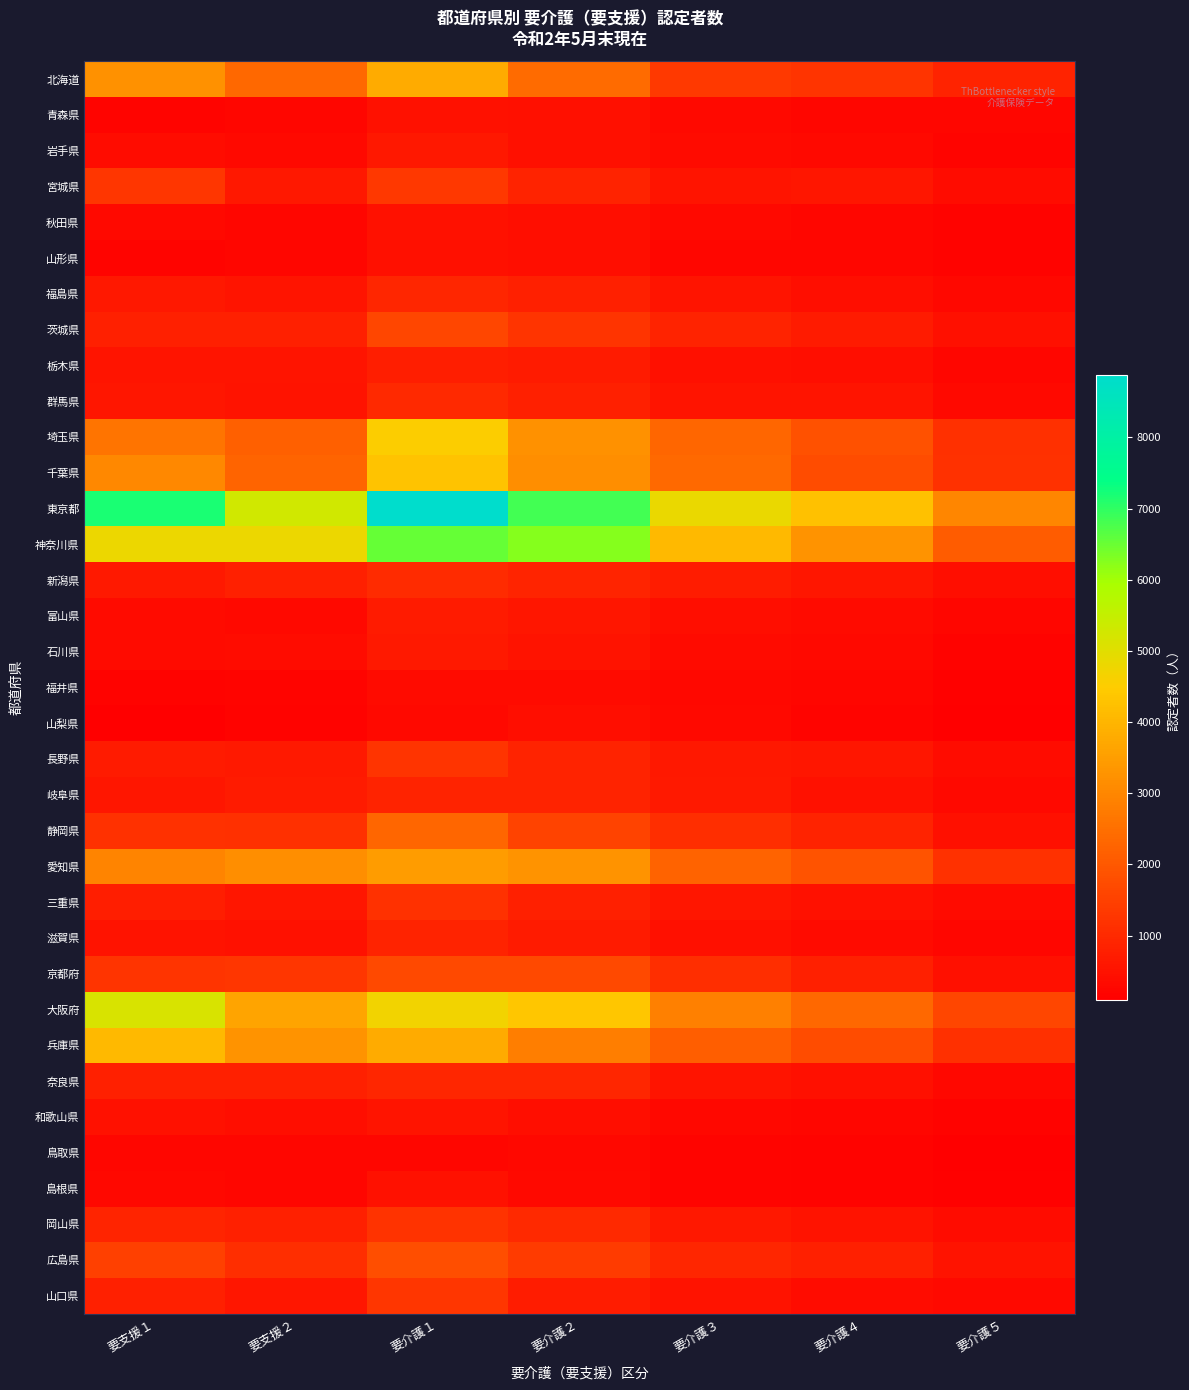

Reading right to left, transcribe all the data shown in this chart.

北海道: 要介護５=854	要介護４=1245	要介護３=1335	要介護２=2409	要介護１=3772	要支援２=2325	要支援１=3236
青森県: 要介護５=229	要介護４=248	要介護３=296	要介護２=435	要介護１=467	要支援２=234	要支援１=211
岩手県: 要介護５=226	要介護４=319	要介護３=355	要介護２=466	要介護１=627	要支援２=316	要支援１=375
宮城県: 要介護５=388	要介護４=597	要介護３=558	要介護２=856	要介護１=1309	要支援２=612	要支援１=1290
秋田県: 要介護５=165	要介護４=228	要介護３=298	要介護２=411	要介護１=498	要支援２=239	要支援１=329
山形県: 要介護５=158	要介護４=244	要介護３=251	要介護２=407	要介護１=451	要支援２=238	要支援１=218
福島県: 要介護５=287	要介護４=417	要介護３=556	要介護２=779	要介護１=914	要支援２=541	要支援１=617
茨城県: 要介護５=462	要介護４=686	要介護３=874	要介護２=1256	要介護１=1628	要支援２=776	要支援１=790
栃木県: 要介護５=237	要介護４=406	要介護３=446	要介護２=680	要介護１=763	要支援２=554	要支援１=543
群馬県: 要介護５=319	要介護４=547	要介護３=549	要介護２=776	要介護１=991	要支援２=528	要支援１=598
埼玉県: 要介護５=1131	要介護４=1853	要介護３=2287	要介護２=3248	要介護１=4528	要支援２=2165	要支援１=2627
千葉県: 要介護５=1169	要介護４=1771	要介護３=2370	要介護２=3156	要介護１=4296	要支援２=2286	要支援１=3023
東京都: 要介護５=2988	要介護４=4265	要介護３=4833	要介護２=6841	要介護１=8880	要支援２=5297	要支援１=7190
神奈川県: 要介護５=2108	要介護４=3273	要介護３=4089	要介護２=6250	要介護１=6524	要支援２=4801	要支援１=4795
新潟県: 要介護５=414	要介護４=582	要介護３=741	要介護２=912	要介護１=1031	要支援２=791	要支援１=652
富山県: 要介護５=228	要介護４=348	要介護３=423	要介護２=579	要介護１=684	要支援２=302	要支援１=339
石川県: 要介護５=187	要介護４=303	要介護３=363	要介護２=514	要介護１=640	要支援２=398	要支援１=348
福井県: 要介護５=129	要介護４=236	要介護３=266	要介護２=362	要介護１=354	要支援２=206	要支援１=171
山梨県: 要介護５=118	要介護４=211	要介護３=308	要介護２=406	要介護１=315	要支援２=161	要支援１=89
長野県: 要介護５=395	要介護４=592	要介護３=637	要介護２=872	要介護１=1242	要支援２=655	要支援１=677
岐阜県: 要介護５=299	要介護４=477	要介護３=662	要介護２=859	要介護１=858	要支援２=696	要支援１=587
静岡県: 要介護５=456	要介護４=847	要介護３=1093	要介護２=1548	要介護１=2287	要支援２=1138	要支援１=1182
愛知県: 要介護５=1168	要介護４=1883	要介護３=2252	要介護２=3273	要介護１=3482	要支援２=3146	要支援１=2964
三重県: 要介護５=359	要介護４=478	要介護３=581	要介護２=787	要介護１=1163	要支援２=598	要支援１=769
滋賀県: 要介護５=254	要介護４=337	要介護３=443	要介護２=685	要介護１=847	要支援２=473	要支援１=504
京都府: 要介護５=459	要介護４=778	要介護３=1114	要介護２=1676	要介護１=1672	要支援２=1279	要支援１=1255
大阪府: 要介護５=1634	要介護４=2346	要介護３=2839	要介護２=4352	要介護１=4709	要支援２=3645	要支援１=5157
兵庫県: 要介護５=1124	要介護４=1750	要介護３=2130	要介護２=2809	要介護１=3778	要支援２=3252	要支援１=4095
奈良県: 要介護５=294	要介護４=453	要介護３=562	要介護２=937	要介護１=946	要支援２=802	要支援１=781
和歌山県: 要介護５=180	要介護４=234	要介護３=289	要介護２=410	要介護１=555	要支援２=407	要支援１=488
鳥取県: 要介護５=122	要介護４=183	要介護３=205	要介護２=273	要介護１=239	要支援２=245	要支援１=231
島根県: 要介護５=128	要介護４=167	要介護３=214	要介護２=326	要介護１=486	要支援２=250	要支援１=281
岡山県: 要介護５=388	要介護４=535	要介護３=633	要介護２=992	要介護１=1191	要支援２=786	要支援１=912
広島県: 要介護５=508	要介護４=778	要介護３=929	要介護２=1389	要介護１=1798	要支援２=1117	要支援１=1468
山口県: 要介護５=317	要介護４=398	要介護３=535	要介護２=719	要介護１=1272	要支援２=593	要支援１=783